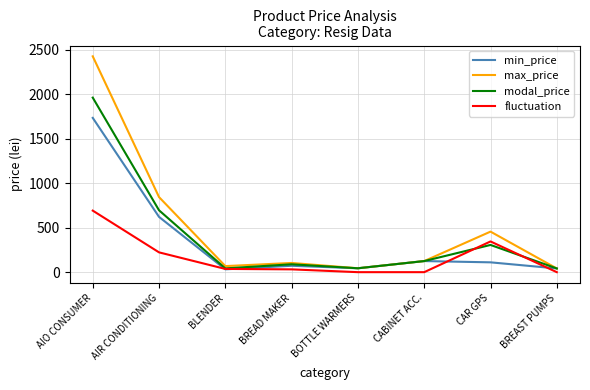

What is the sum of the max_price values at CAR GPS and BREAST PUMPS?

496.9